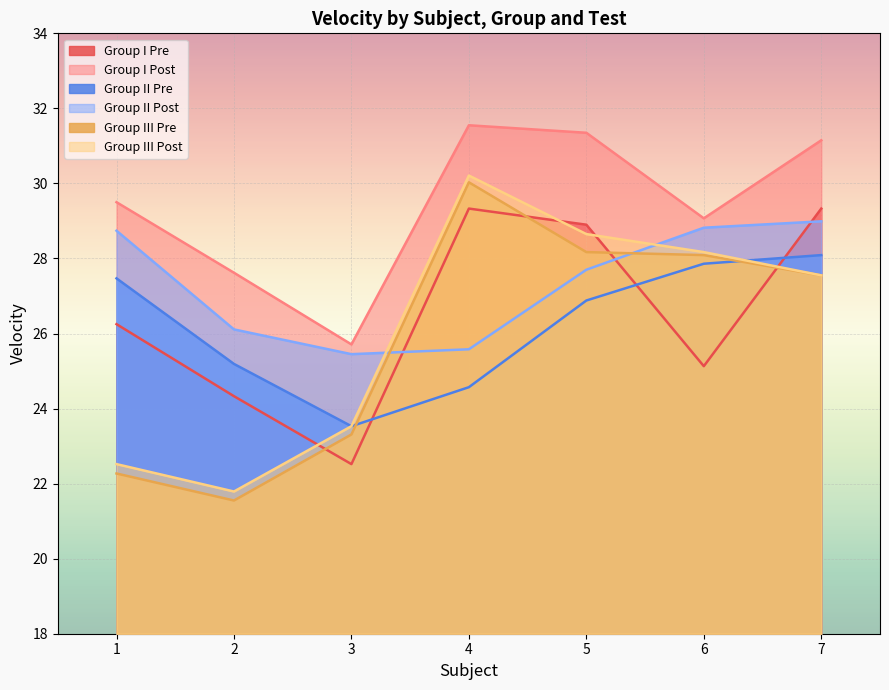

How many interior local valleys does the Group II Post series have?

1